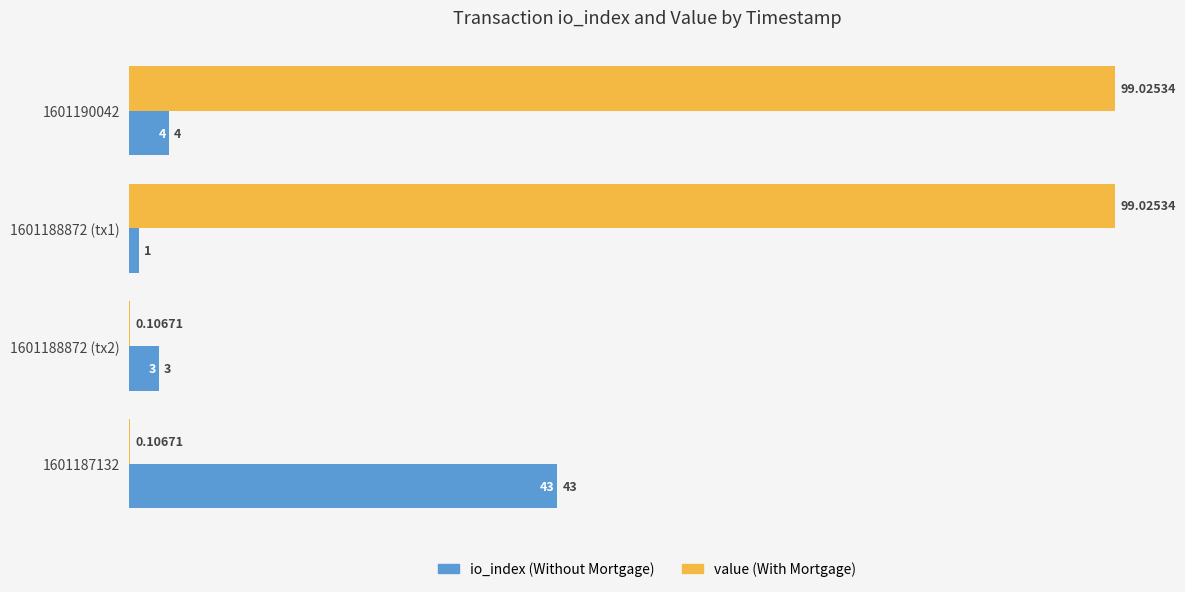

At which category is the sum across all series the highest?

1601190042